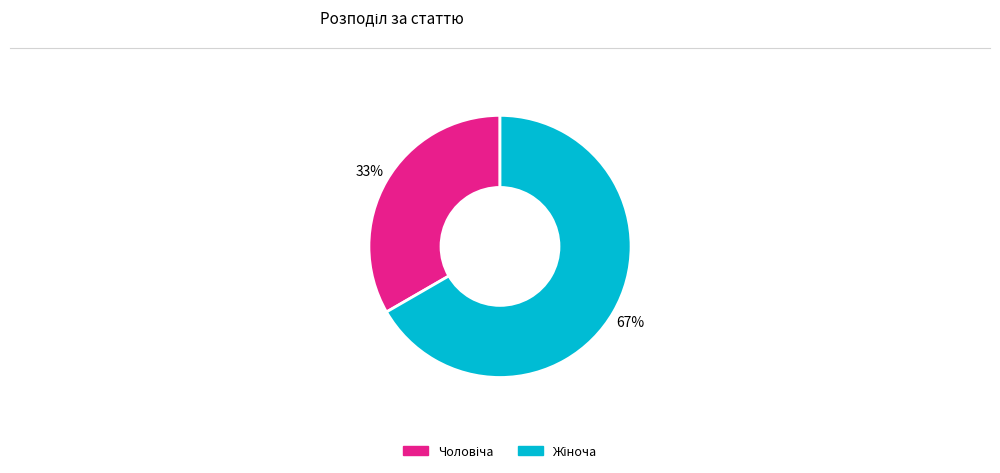

To the nearest percent, what is the average slice percentage?

50%